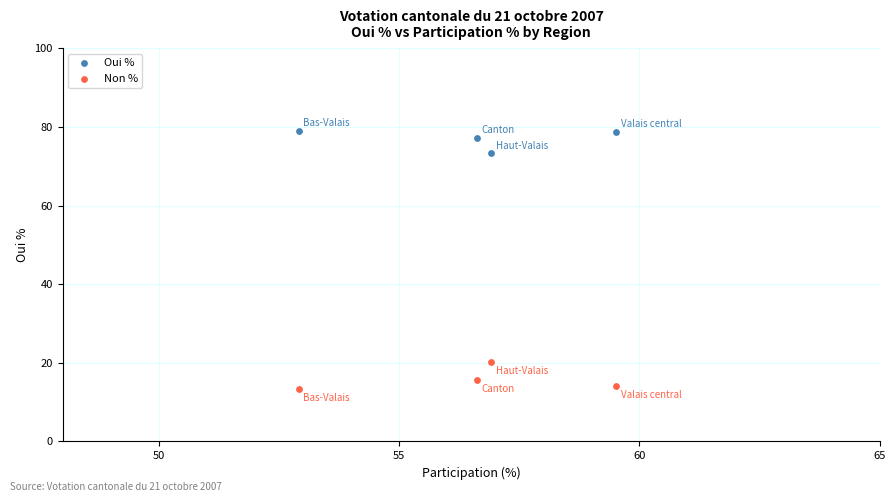

Which series reaches the maximum Y coordinate?

Oui %